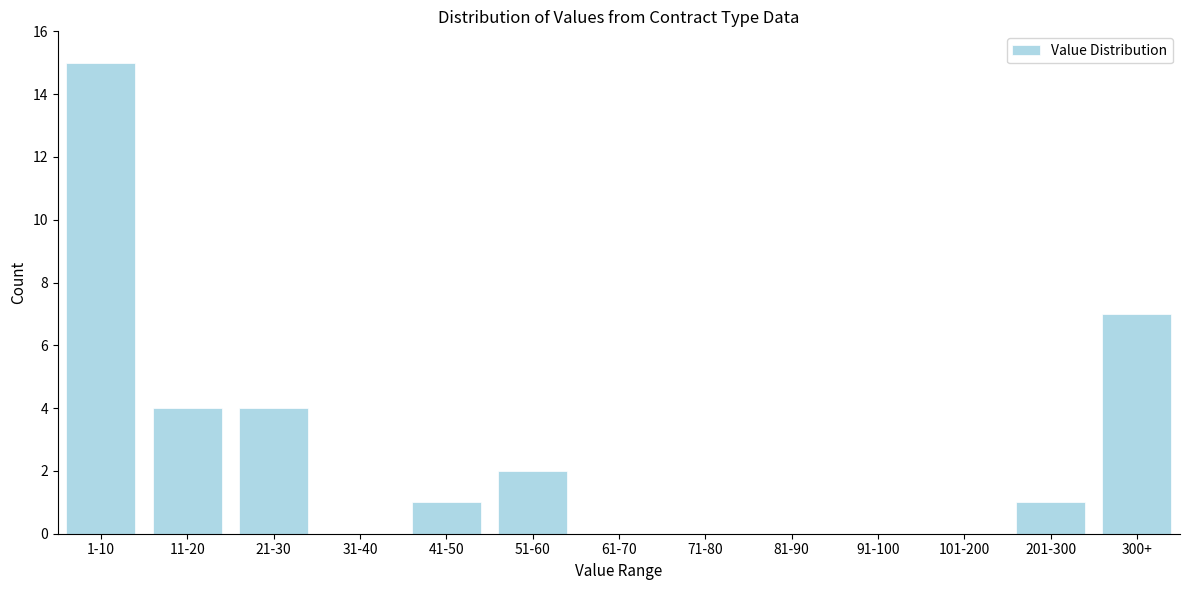

Reading left to right, transcribe all the data shown in this chart.

1-10=15	11-20=4	21-30=4	31-40=0	41-50=1	51-60=2	61-70=0	71-80=0	81-90=0	91-100=0	101-200=0	201-300=1	300+=7